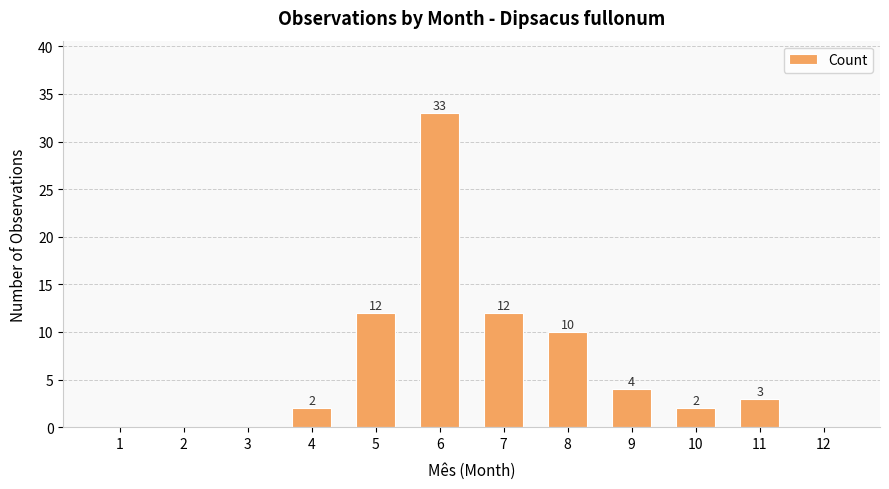

True or false: the data shows 0 at 3.

True